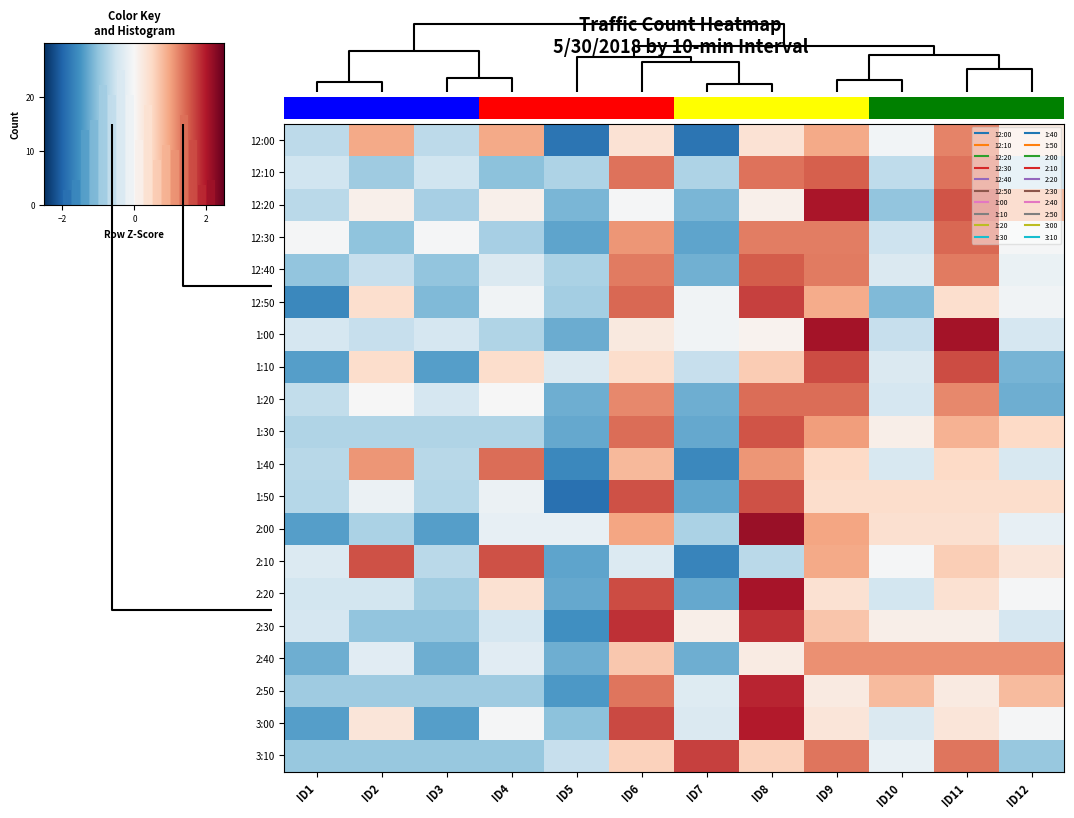

The 19 series shows -0.8 at ID5. True or false?

False